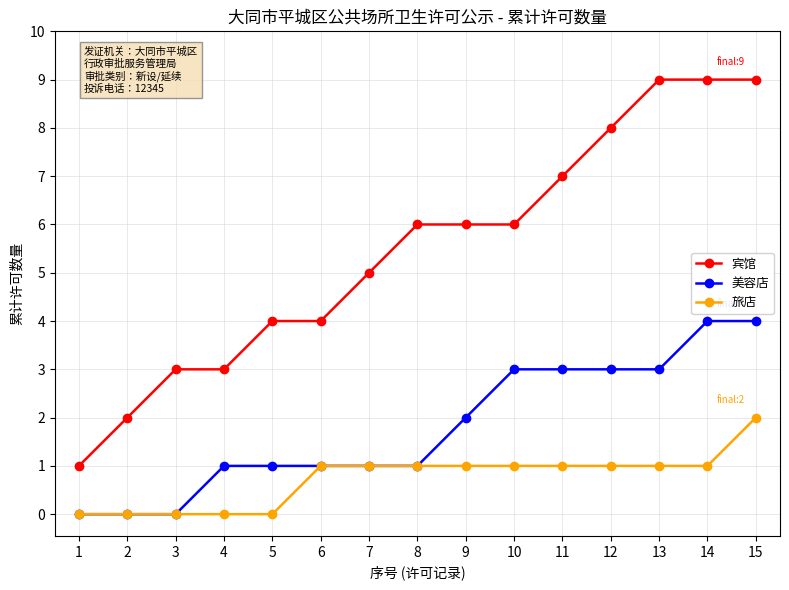

How many lines are shown in the chart?

3